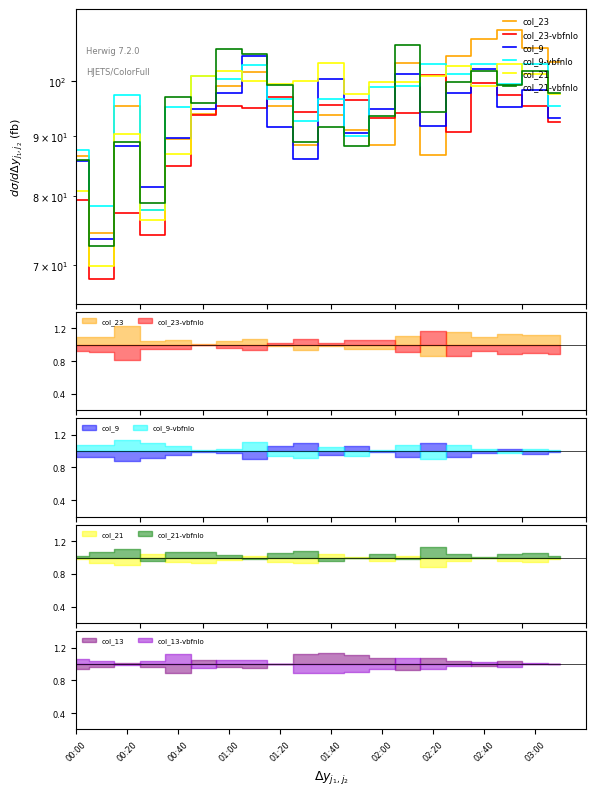

Between 00:00 and 01:00, which is larger?

01:00